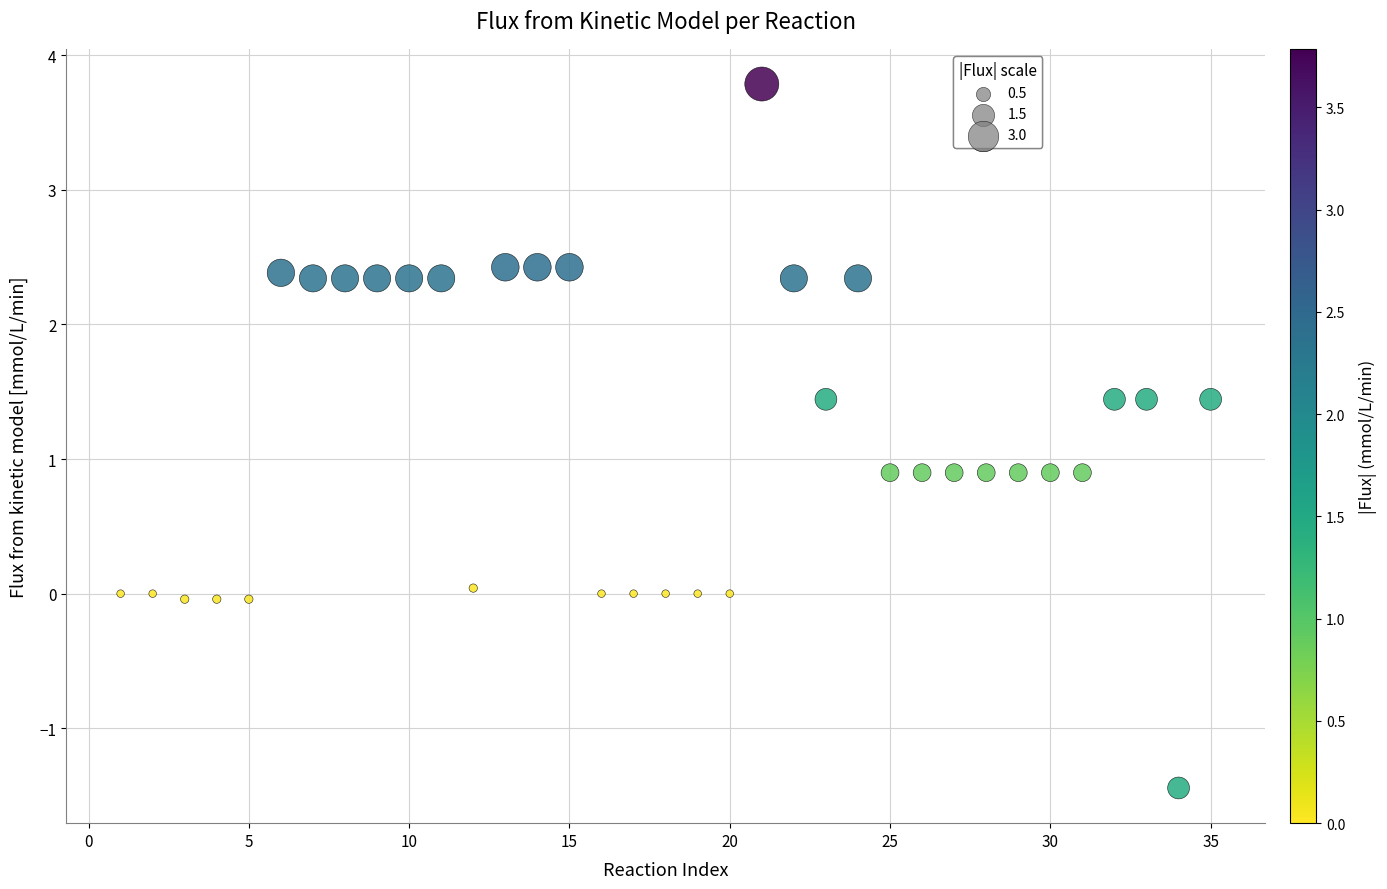

What is the range of Y values (max minus min)?

5.2